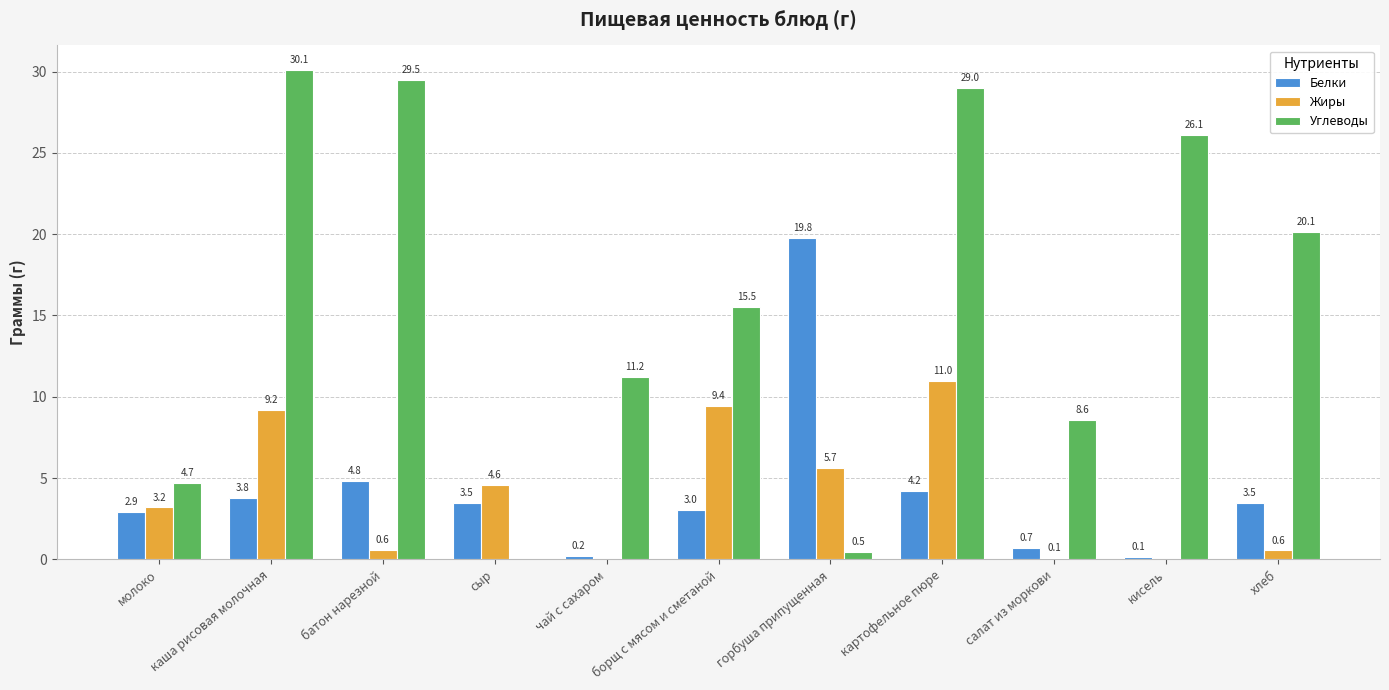

Read the Жиры value at борщ с мясом и сметаной.

9.4